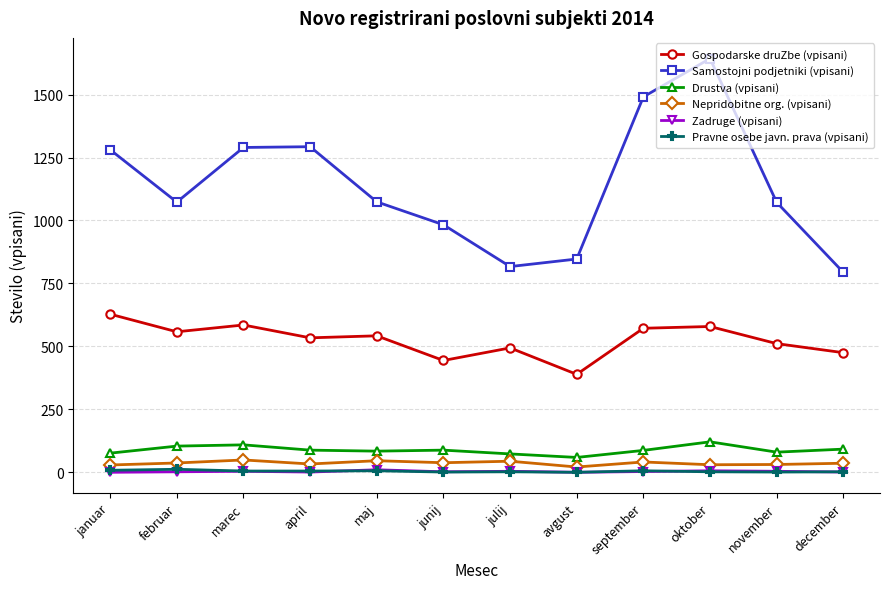

Where does the Samostojni podjetniki (vpisani) series first go above 1074?

januar